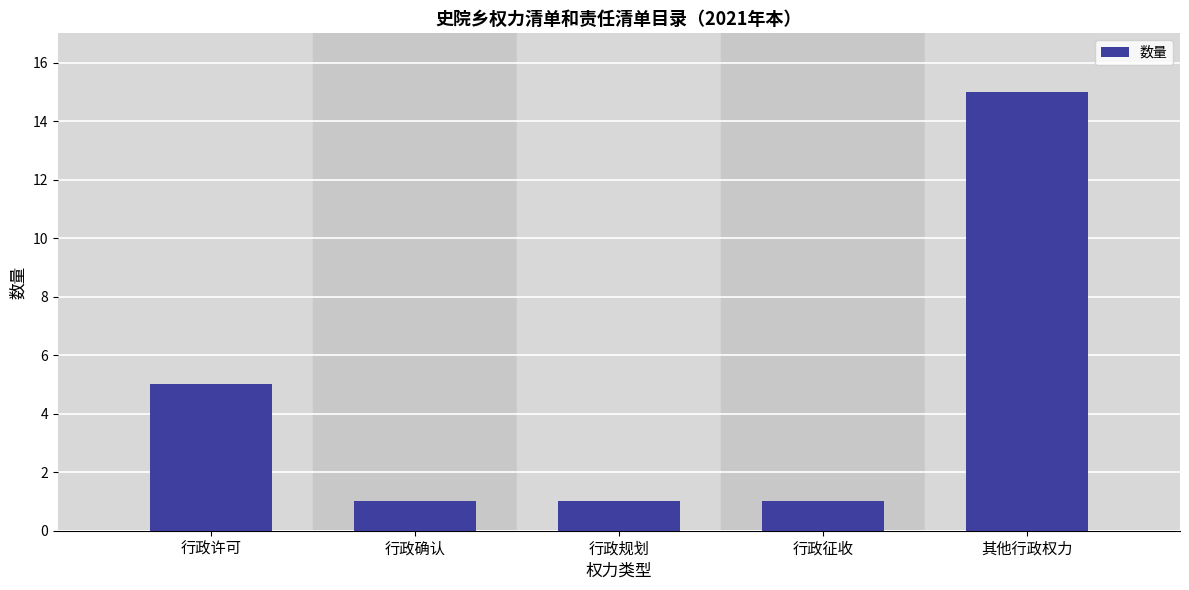

What is the ratio of the value at 行政征收 to the value at 行政规划?

1.0